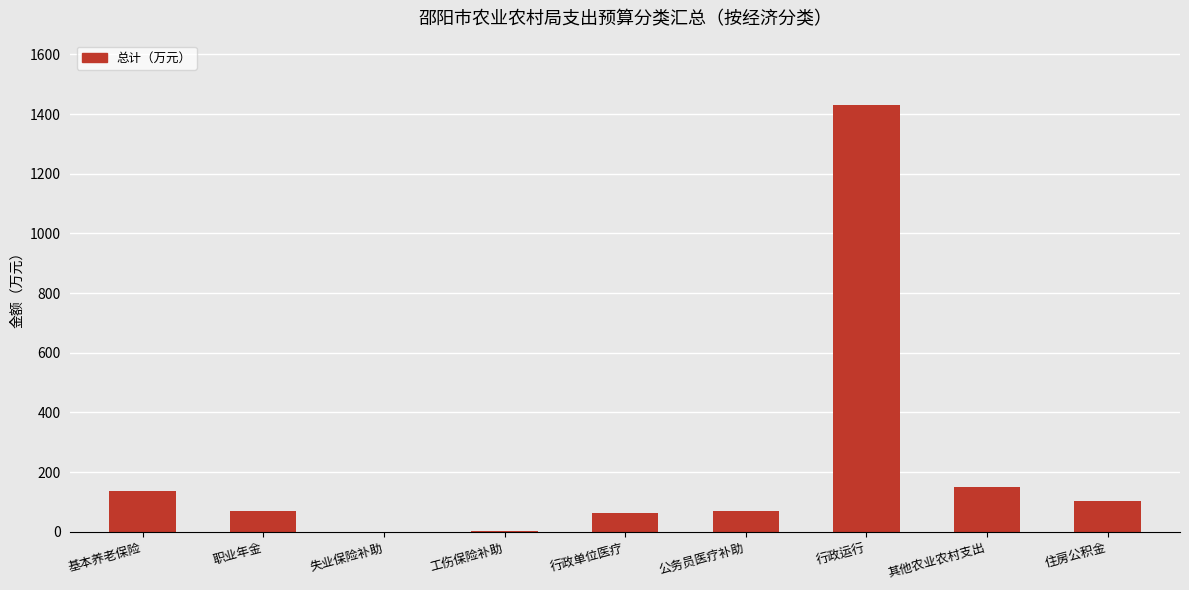

What value does the data have at 公务员医疗补助?

69.2